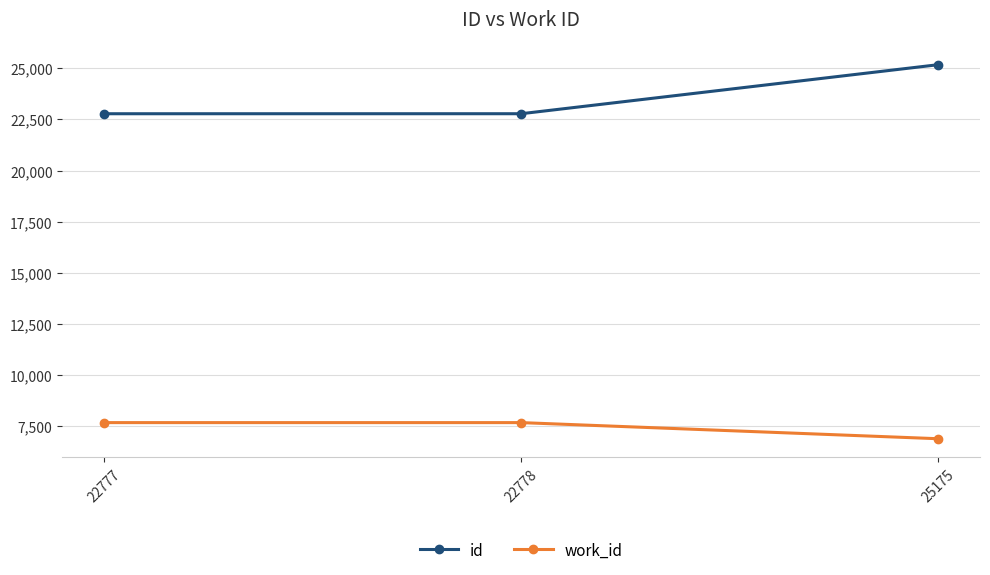

Is the value of work_id at 22778 greater than the value of id at 22777?

No